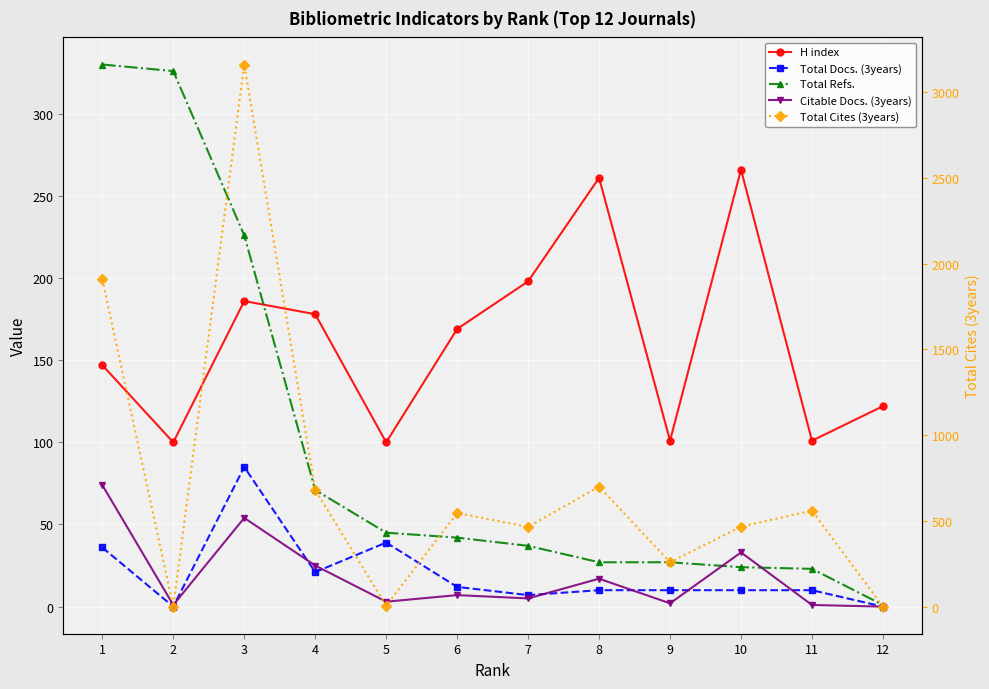

What is the difference between the maximum and minimum values in the Total Cites (3years) series?

3162